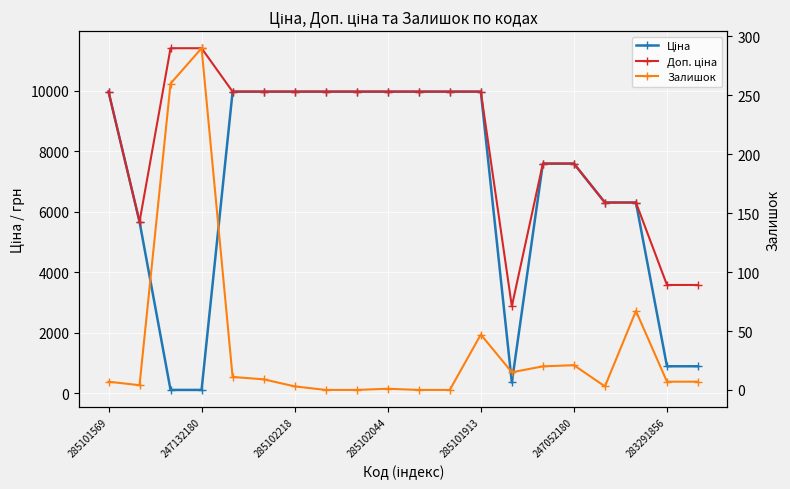

Reading right to left, what are all the values shown in this chart?

Ціна: 895.9	895.9	6308.8	6308.8	7596.5	7596.5	359.9	9975.0	9975.0	9975.0	9975.0	9975.0	9975.0	9975.0	9975.0	9975.0	114.1	114.1	5673.8	9975.0
Доп. ціна: 3583.6	3583.6	6308.8	6308.8	7596.5	7596.5	2878.8	9975.0	9975.0	9975.0	9975.0	9975.0	9975.0	9975.0	9975.0	9975.0	11410.0	11410.0	5673.8	9975.0
Залишок: 7.0	7.0	67.0	3.0	21.0	20.0	15.0	47.0	0.0	0.0	1.0	0.0	0.0	3.0	9.0	11.0	290.0	260.0	4.0	7.0